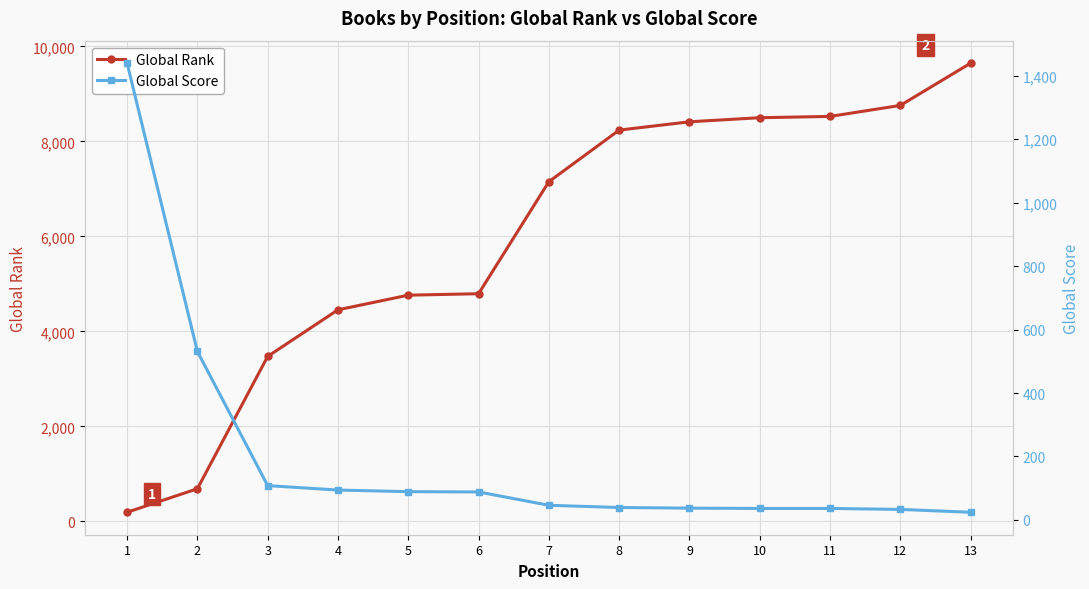

The value of Global Rank at 5 is 4764. True or false?

True